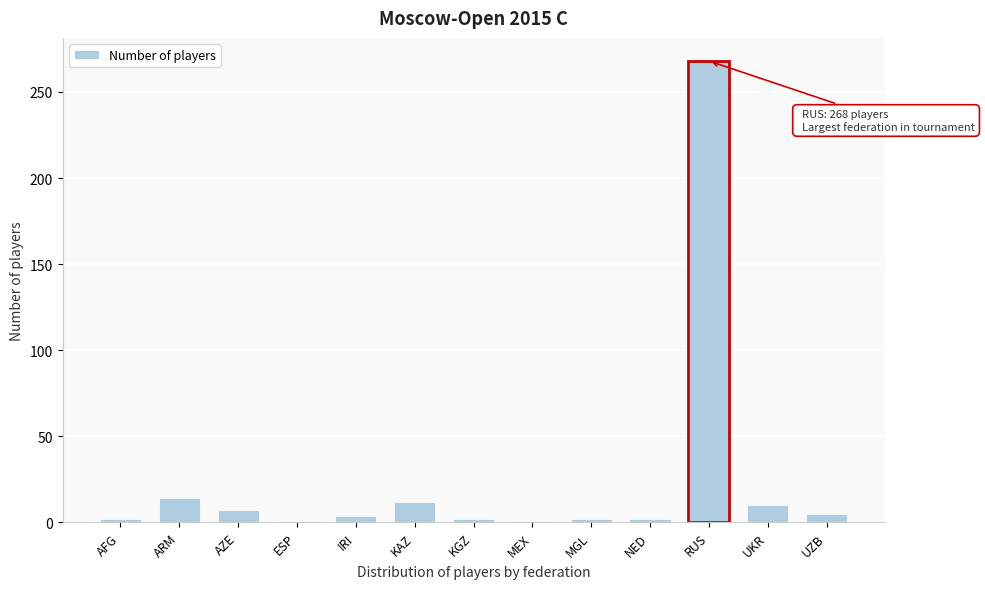

True or false: the data shows 14 at ARM.

True